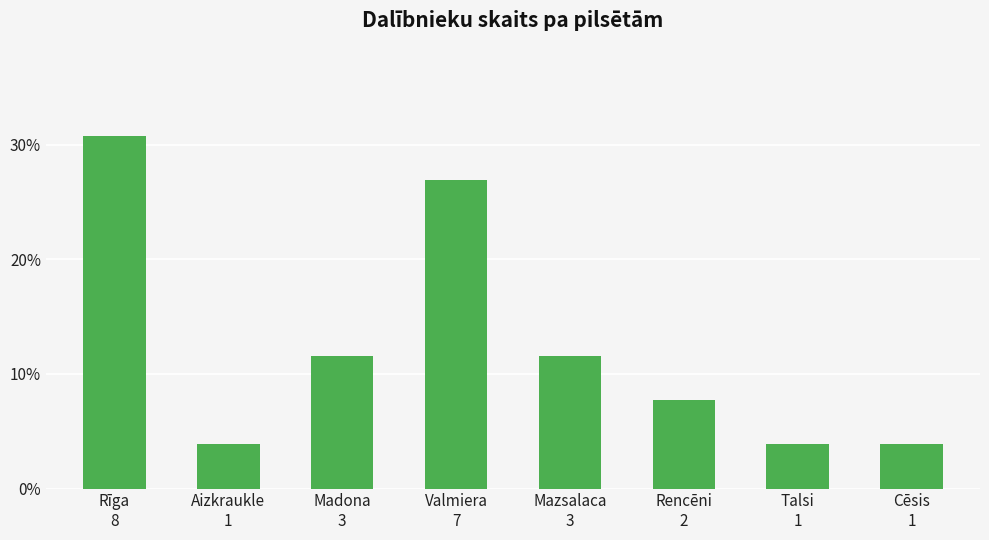

Is it true that the value at Rīga
8 is 47.4?

False